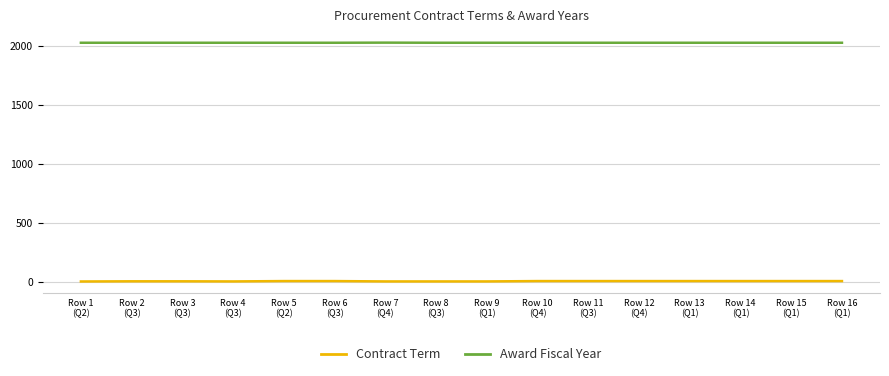

Which series has the widest spread of values?

Contract Term